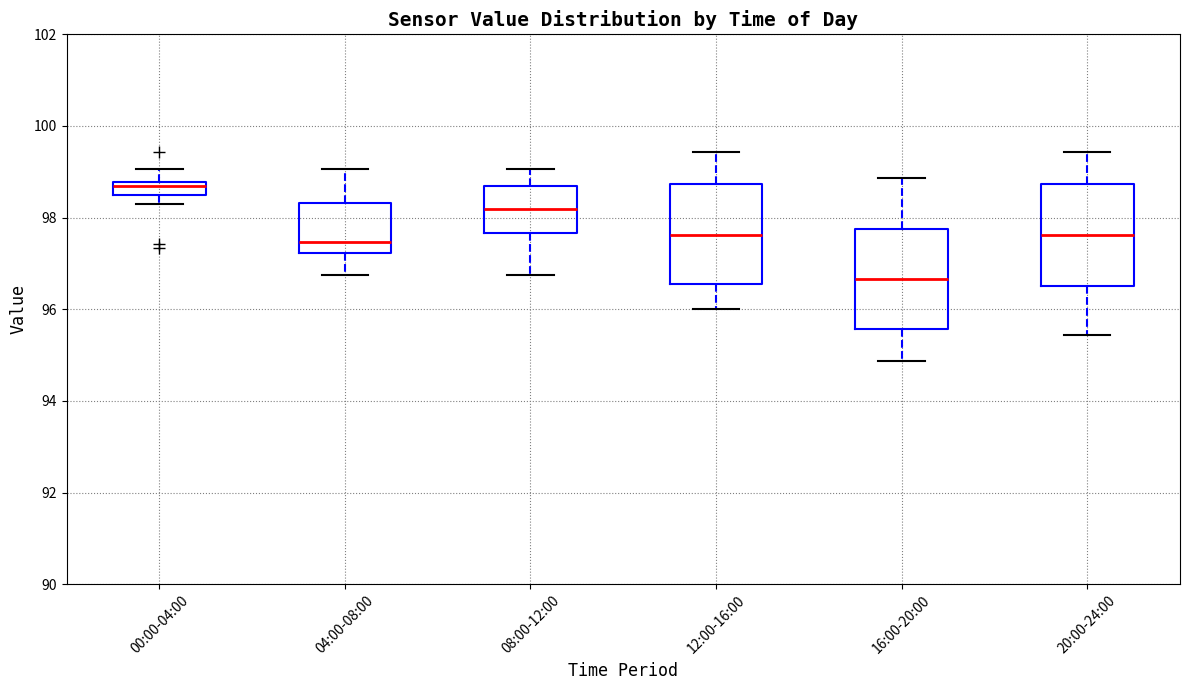

Where is the upper edge of the box for 00:00-04:00 on the y-axis? The values are not printed on the chart, so give them approximately, as read against the axis.

98.8